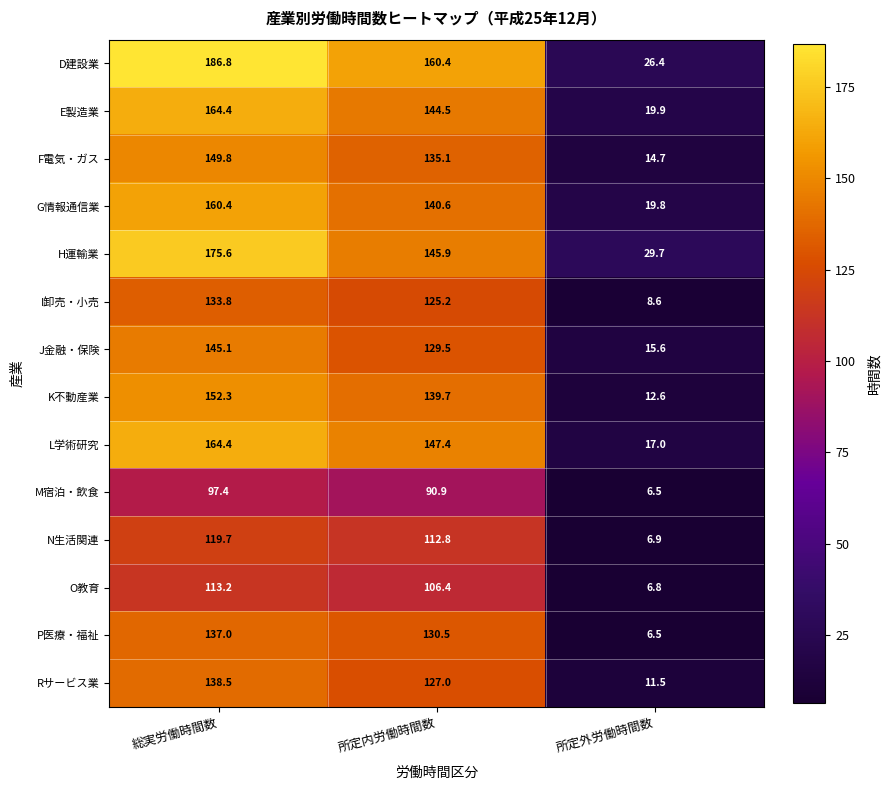

What is the sum of all G情報通信業 values?

320.8